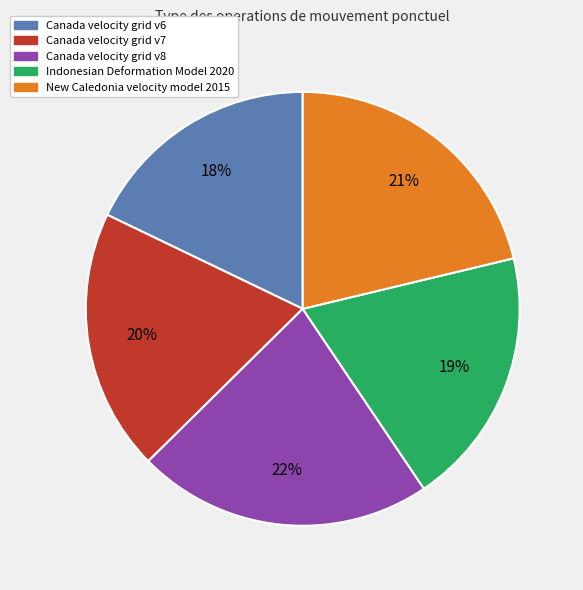

What is the largest slice in the pie chart?

Canada velocity grid v8